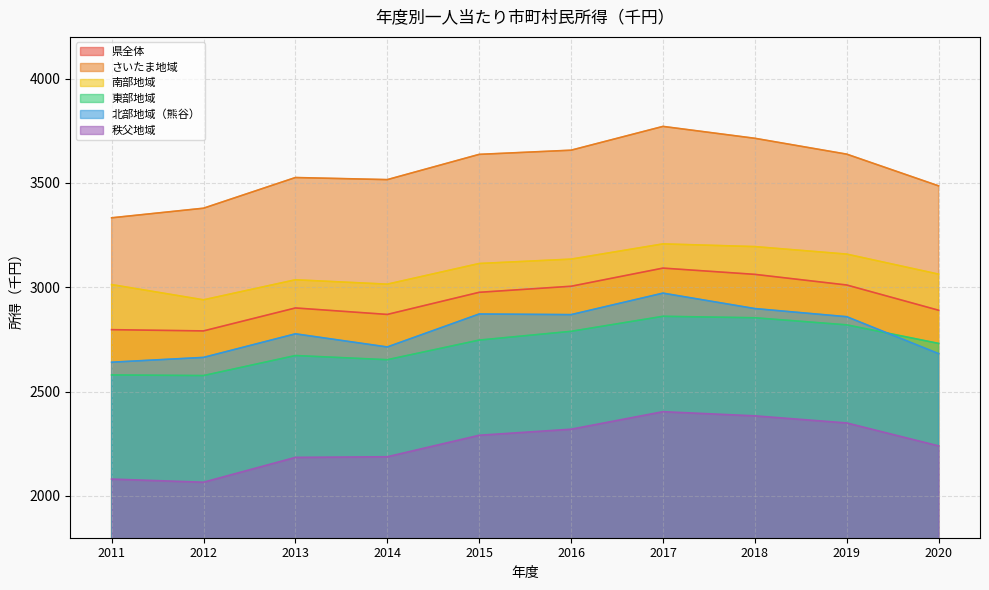

What is the sum of the 北部地域（熊谷） values at 2017 and 2012?

5636